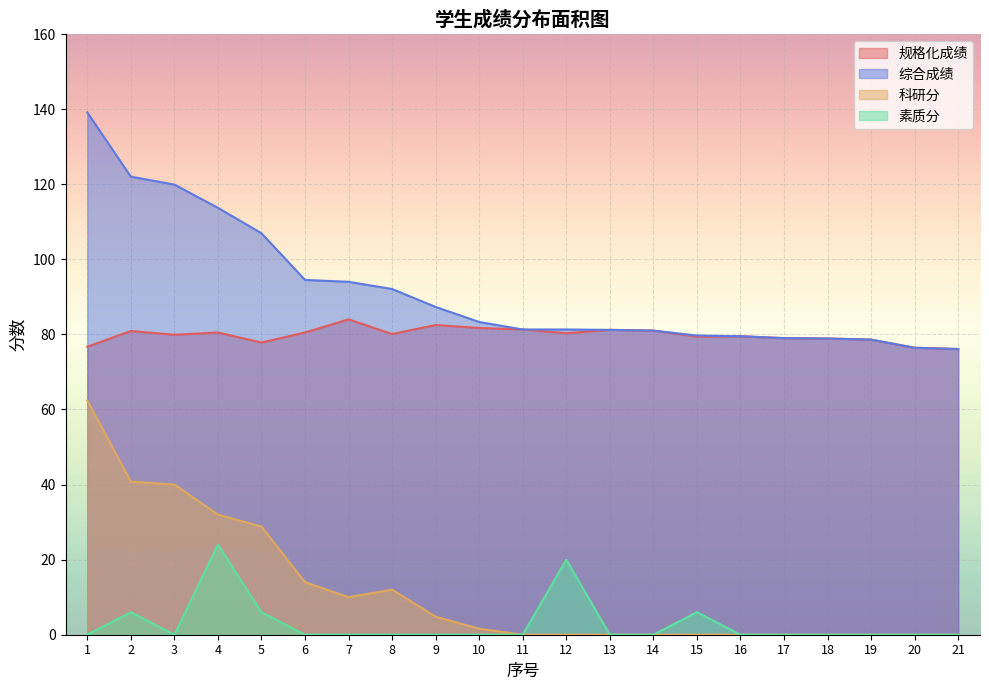

In 科研分, how many points are higher than both neighbors (excluding endpoints)?

1